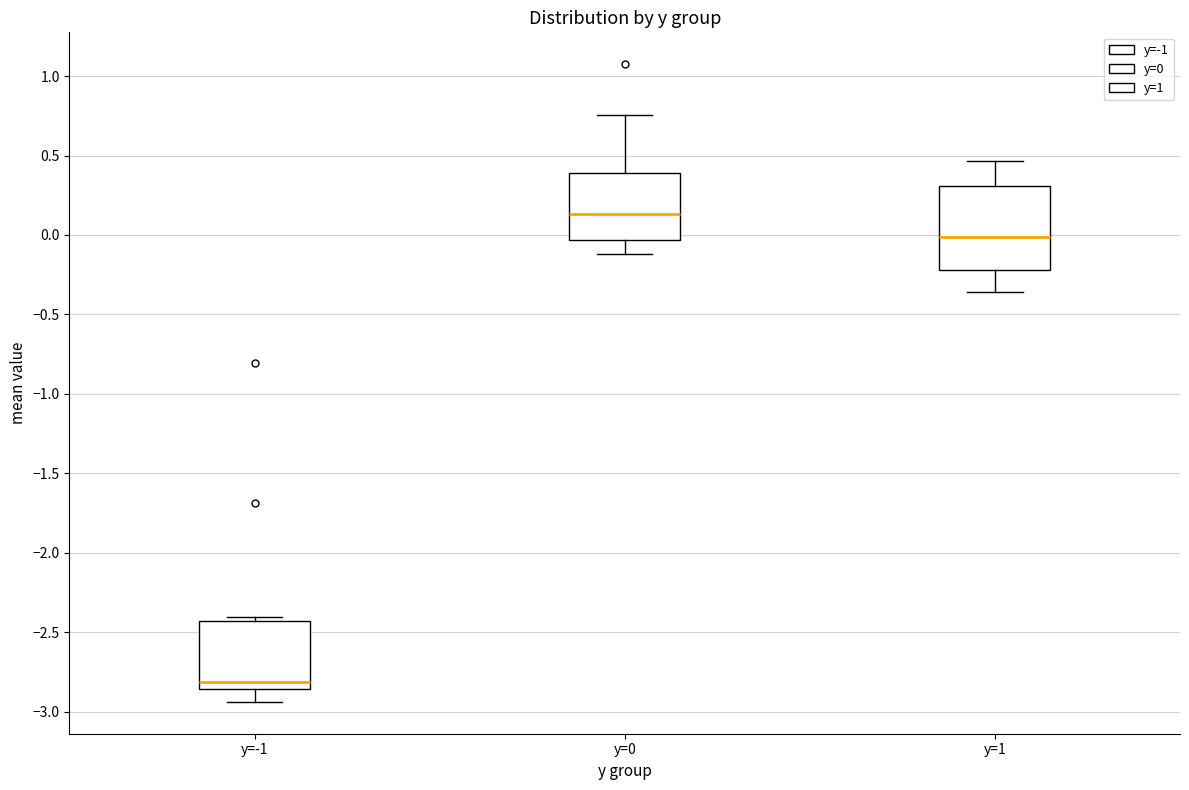

Reading left to right, transcribe this box plot: for each box, give where its median line is, the range the box spans, and where its two whiskers end, as read against the y-axis. The values are not printed on the chart, so give them approximately, as read against the axis.

y=-1: median -2.80, box -2.85 to -2.45, whiskers -2.95 to -2.40
y=0: median 0.15, box -0.05 to 0.40, whiskers -0.10 to 0.75
y=1: median 0.00, box -0.20 to 0.30, whiskers -0.35 to 0.45